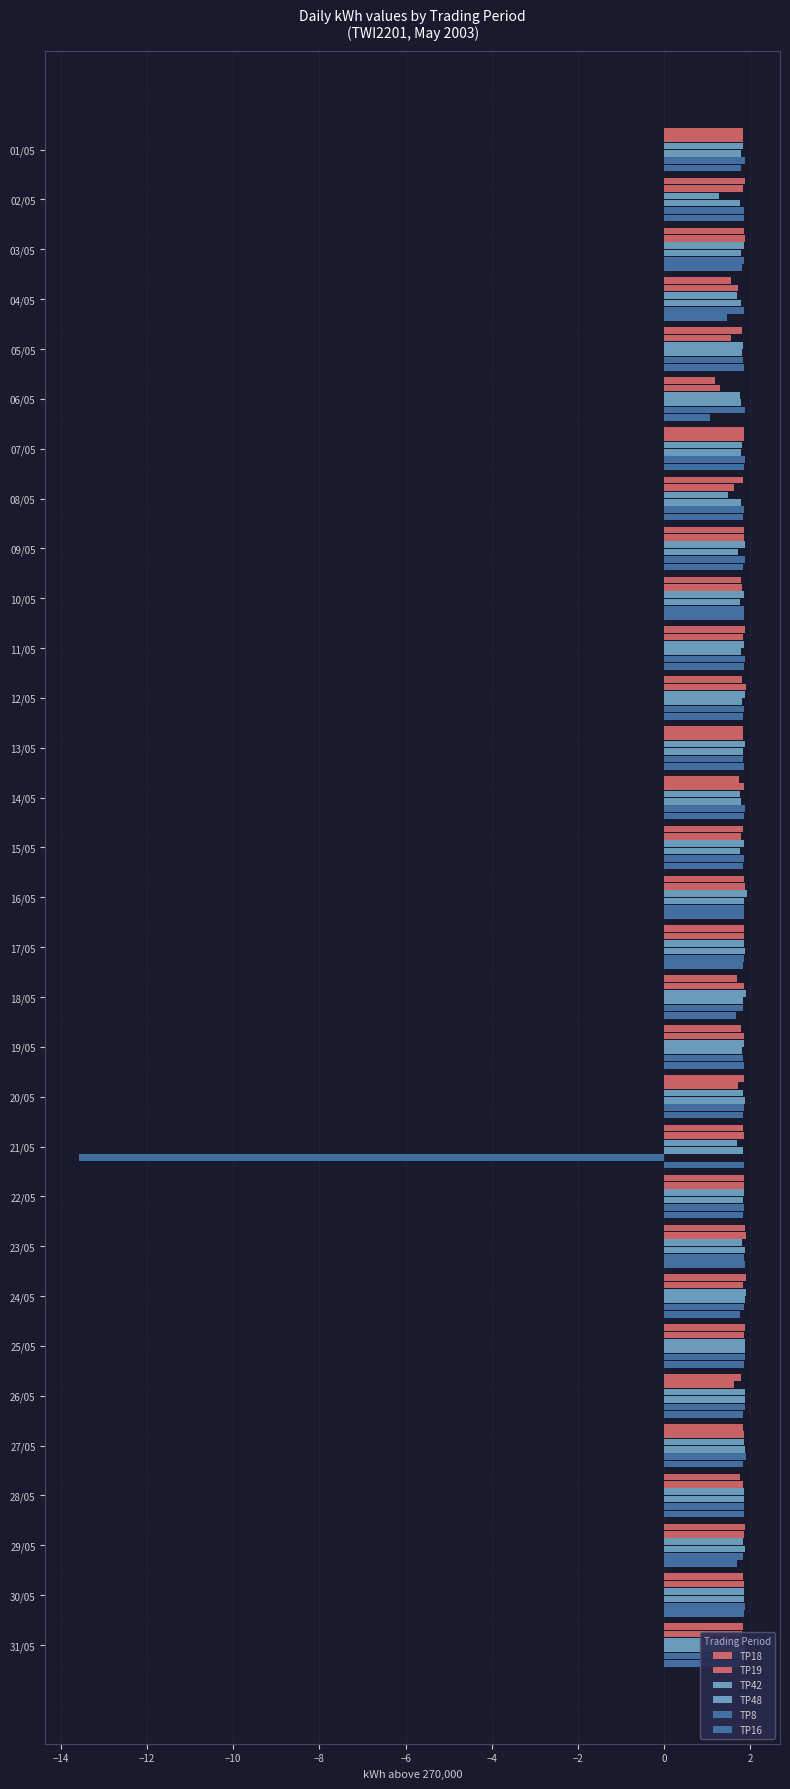

What is the minimum value for TP19?

1.3